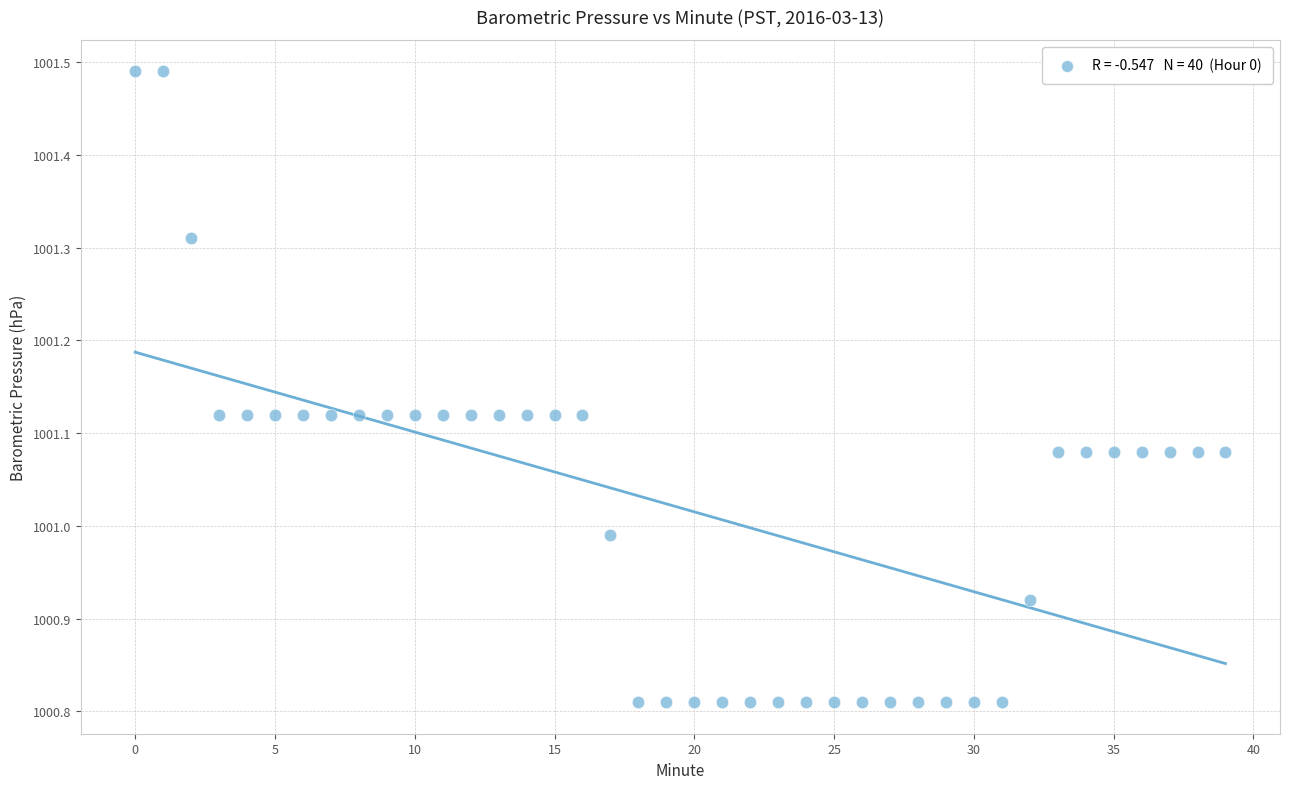

What is the range of Y values (max minus min)?

0.7